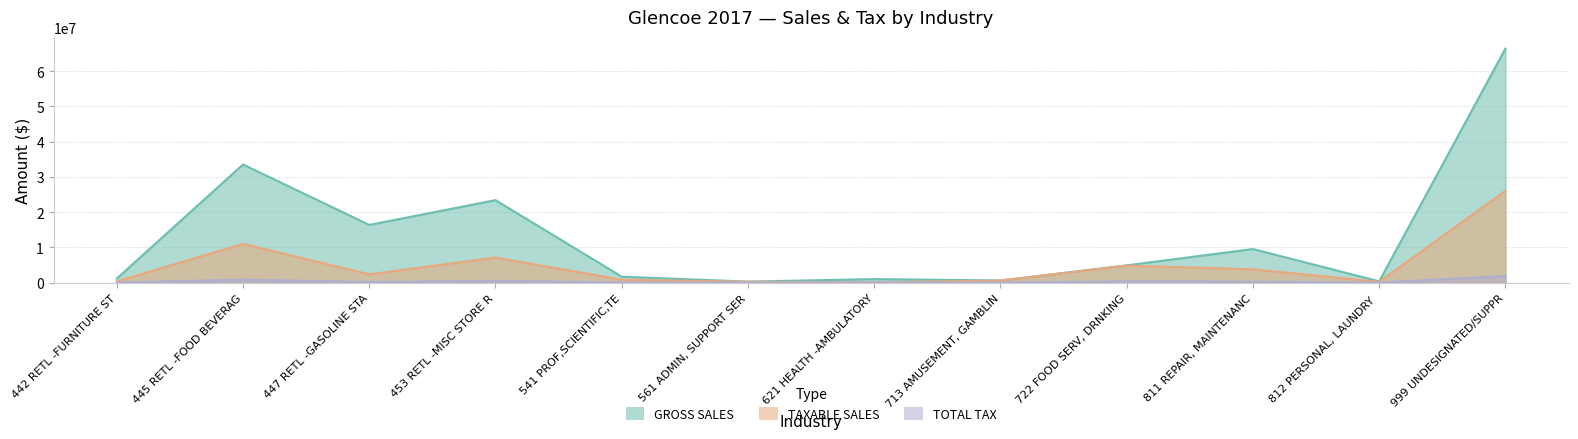

How many data points in GROSS SALES are above 4891843?

5